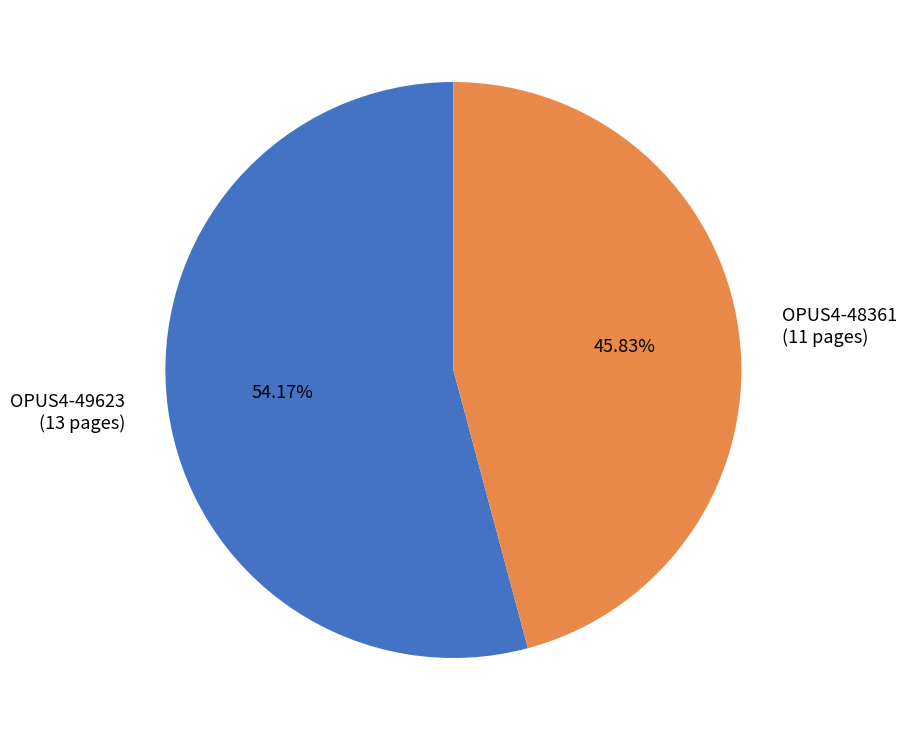

Does OPUS4-49623 represent more than half of the total?

Yes